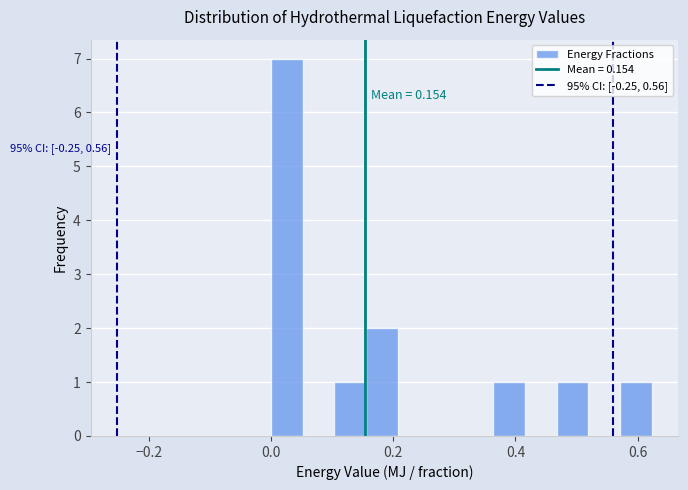

Read against the x-axis, roughly where is the centre of the tallest bar?

0.02